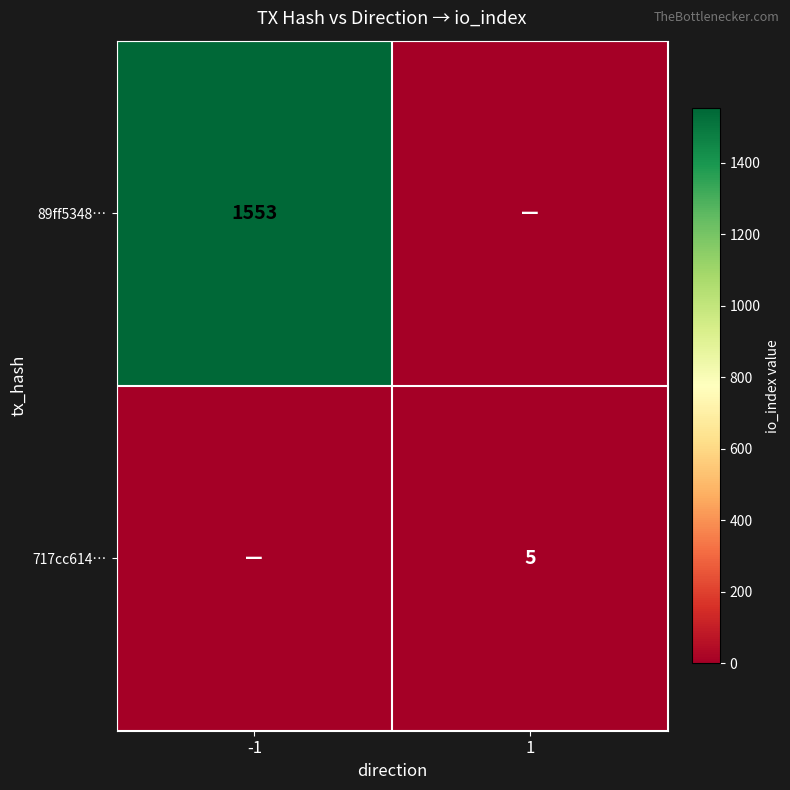

Is the value of 717cc614… at 1 greater than the value of 89ff5348… at -1?

No